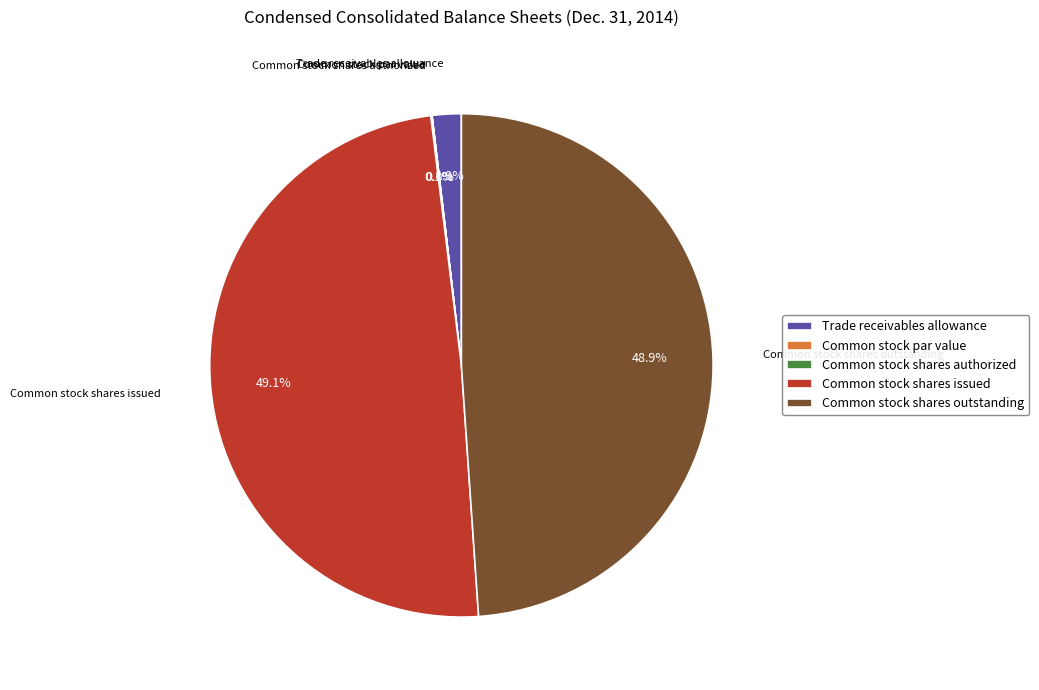

Does Common stock shares outstanding account for over 50% of the chart?

No